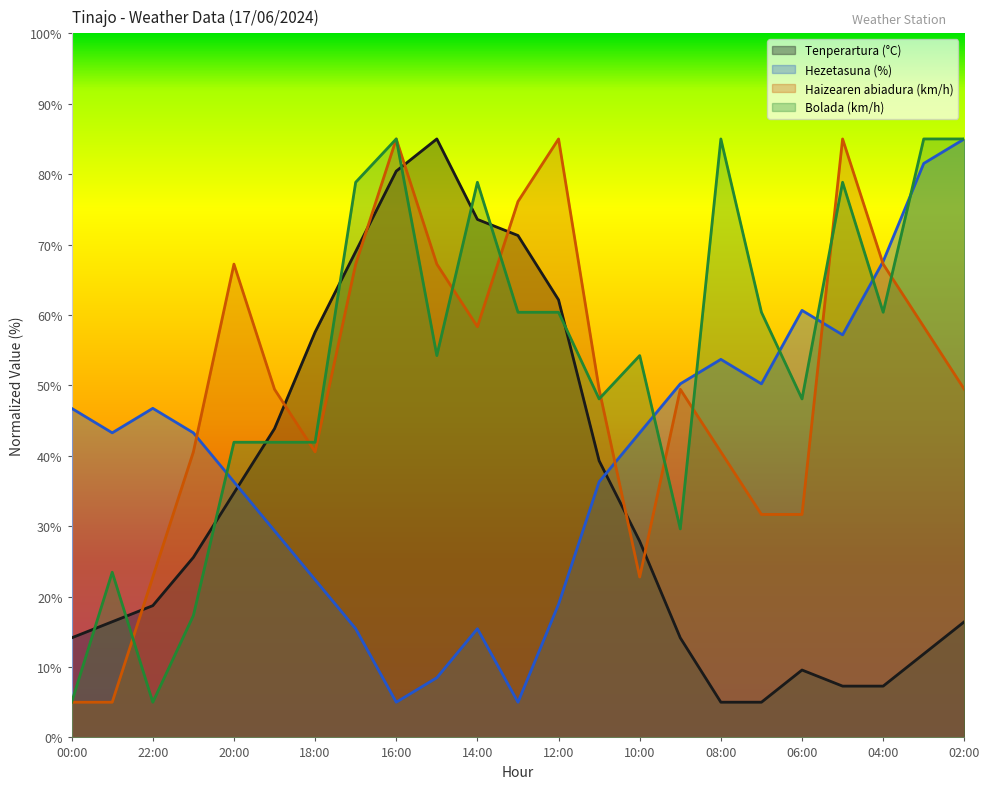

What position from the left is 18:00?

7